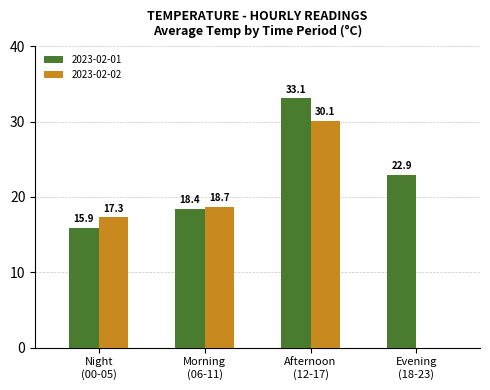

Which label corresponds to the largest value in the chart?

Afternoon
(12-17)